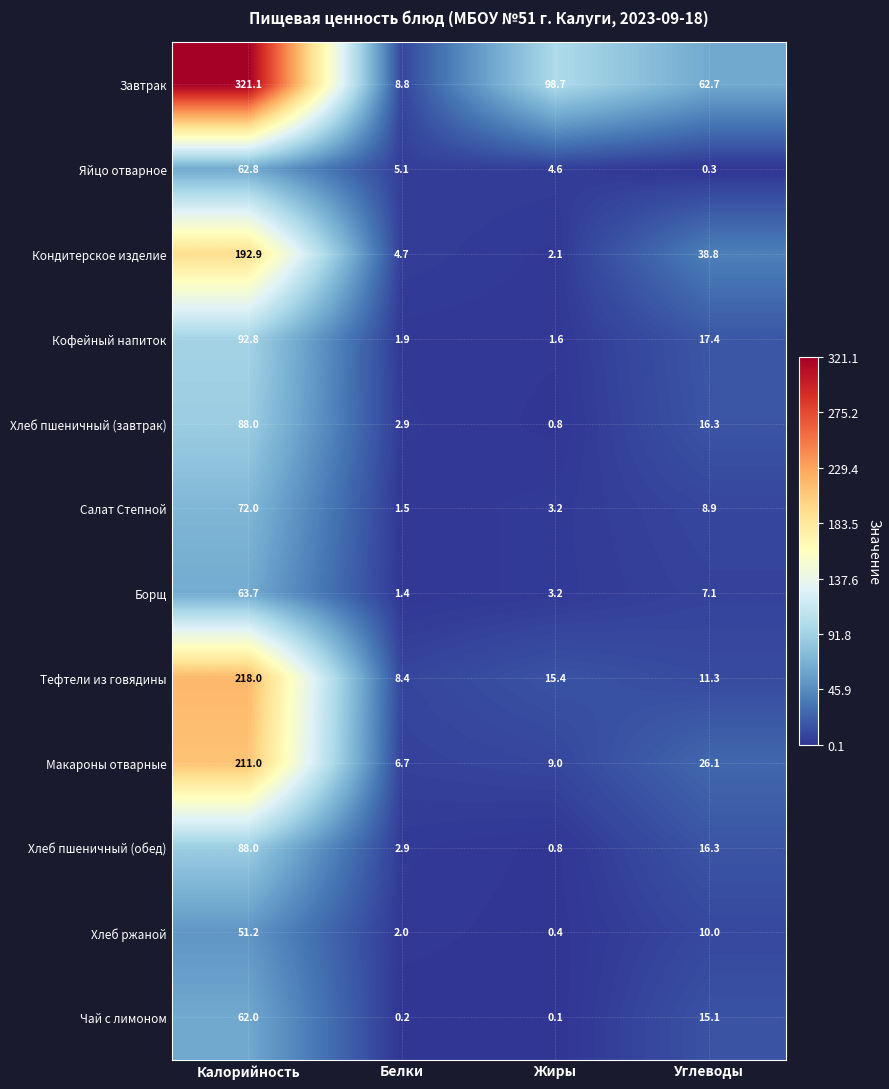

What is the difference between the maximum and minimum values in the Борщ series?

62.3